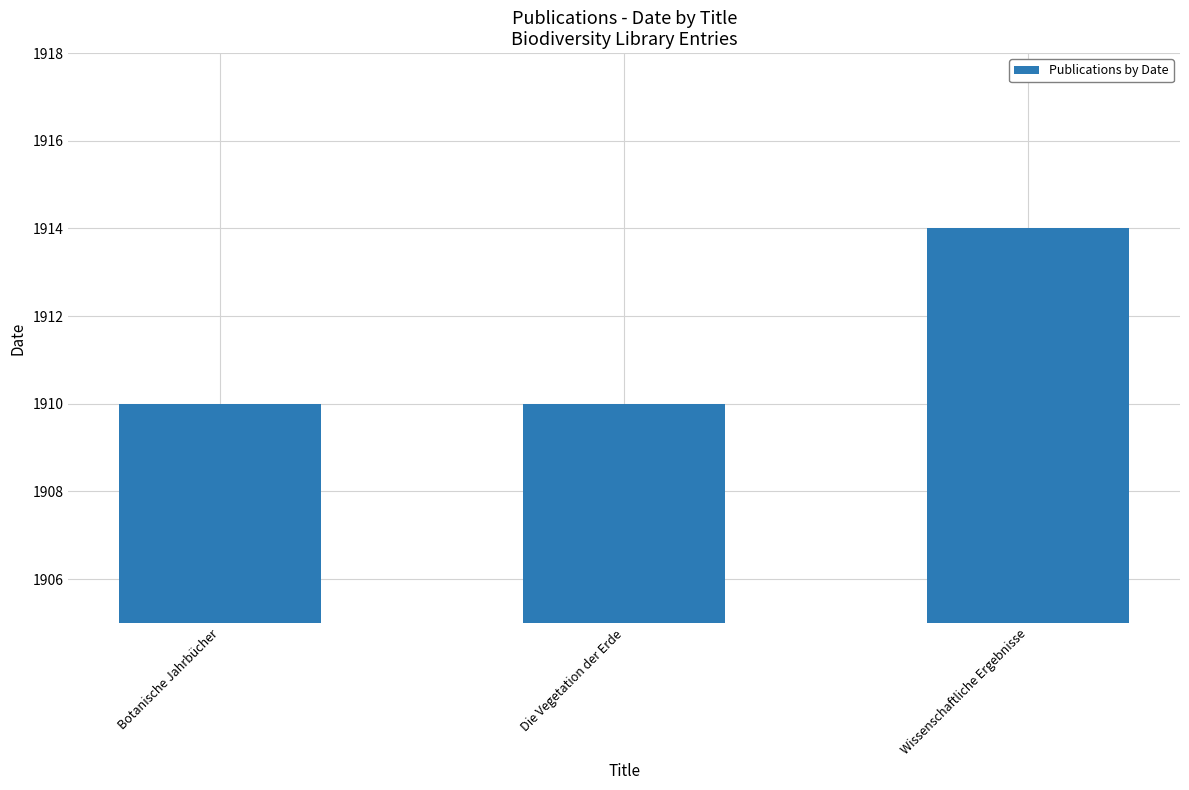

What is the average value?

1911